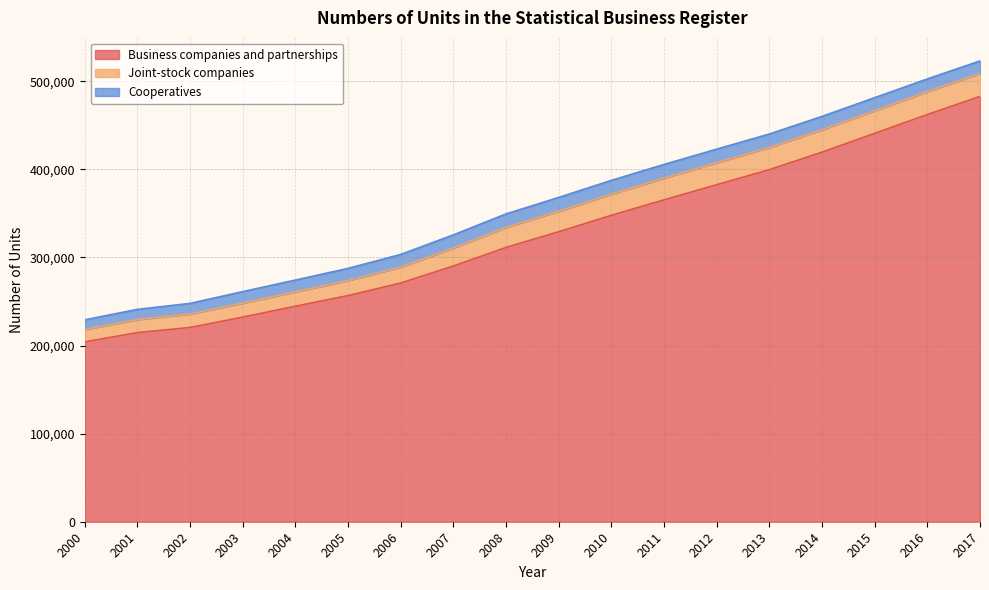

The value of Business companies and partnerships at 2007 is 400261. True or false?

False